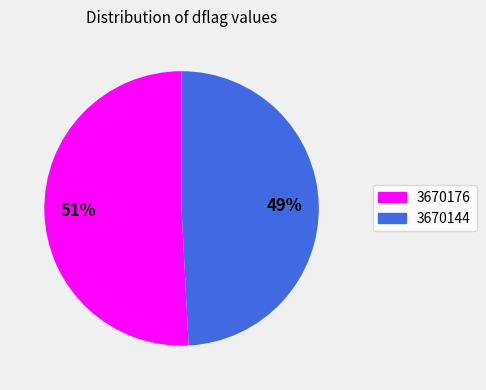

Is the sum of 3670176 and 3670144 greater than half?

Yes